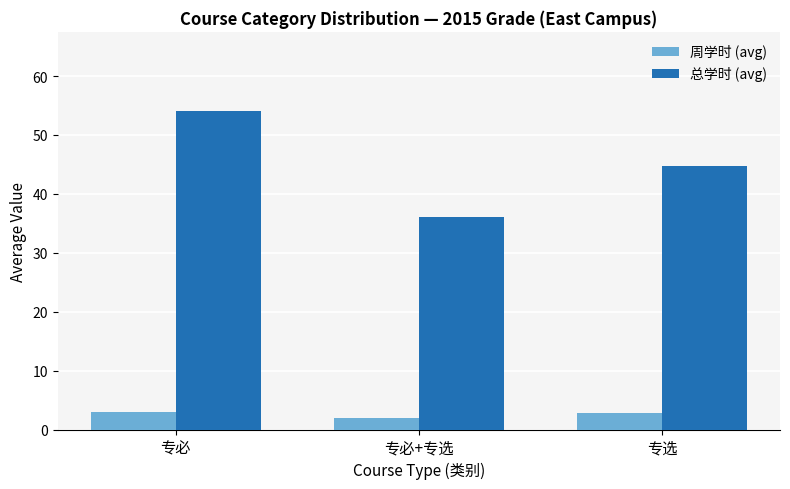

Which series has the largest total across all categories?

总学时 (avg)